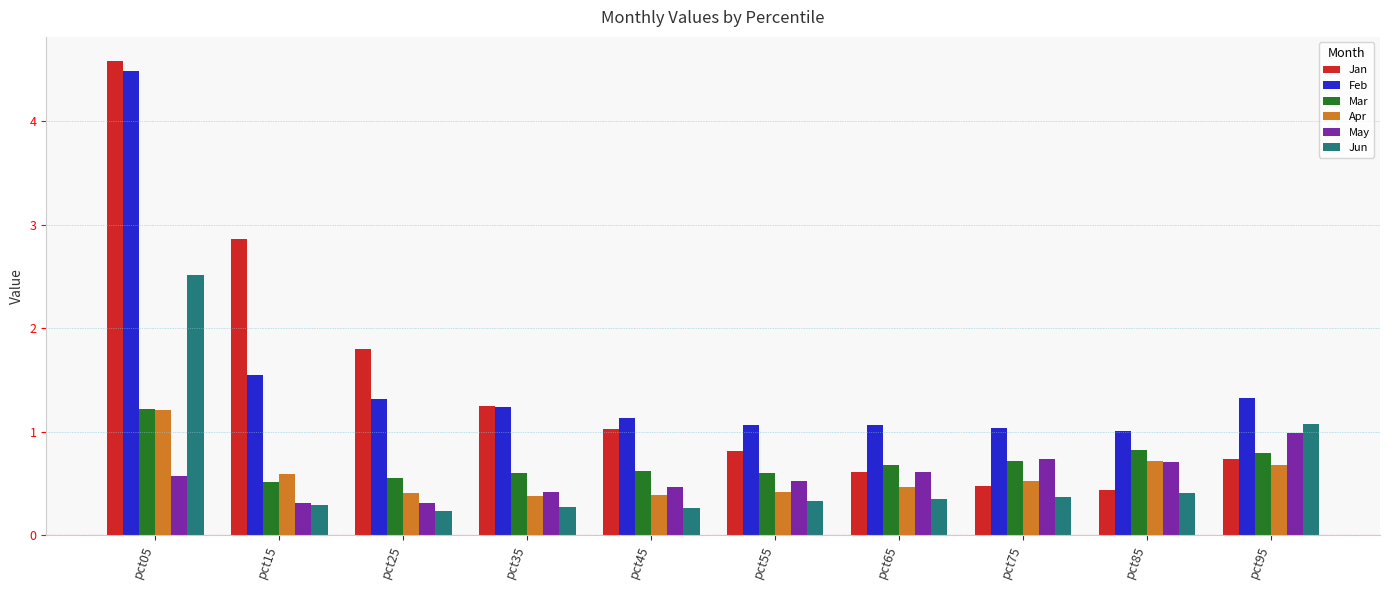

What is the total value across all series at pct75?

3.8